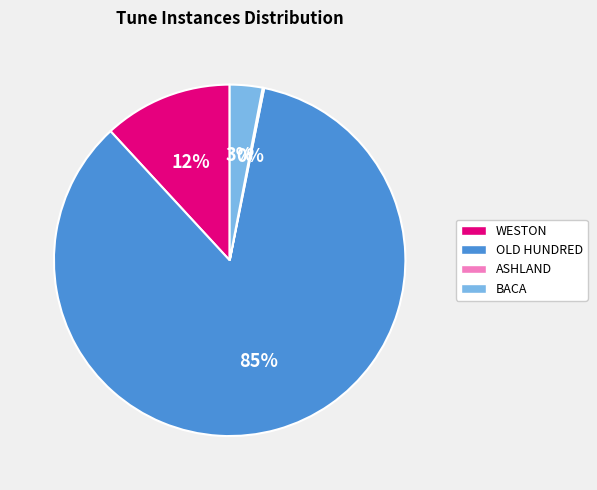

Which has a higher value, OLD HUNDRED or WESTON?

OLD HUNDRED